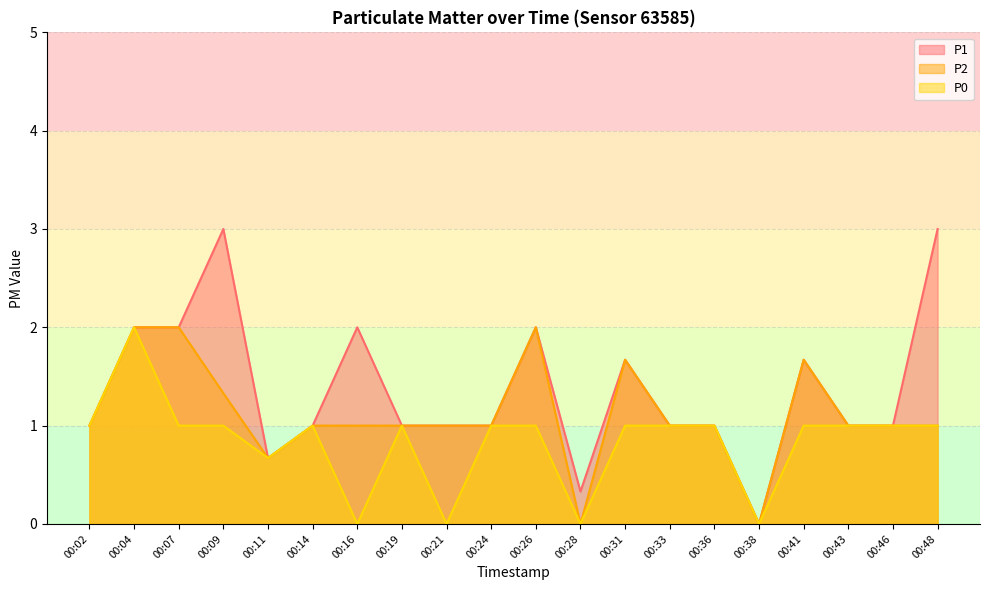

How many positive values does the P0 series have?

16